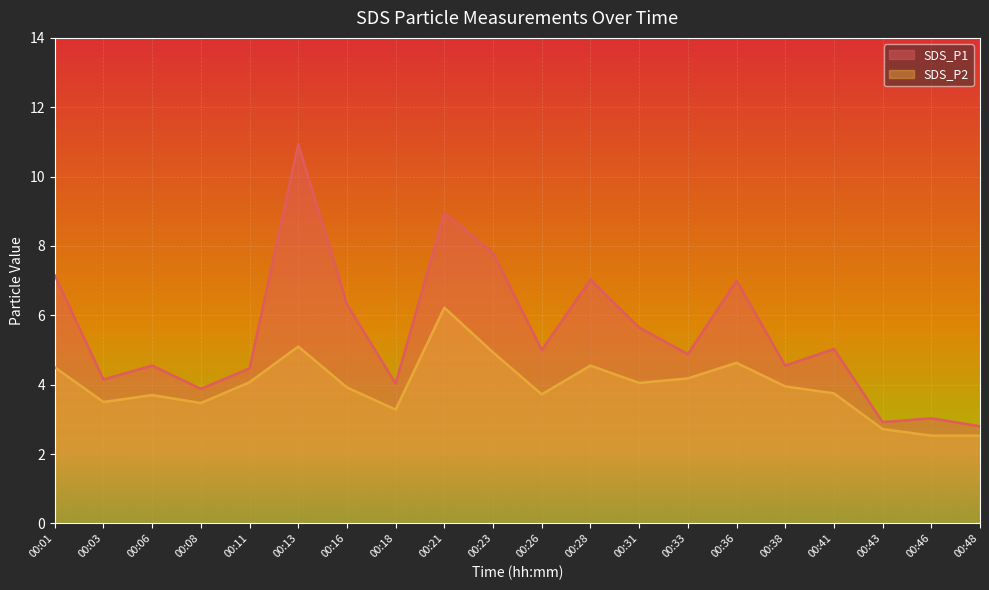

Which category has the highest value across all series?

00:13